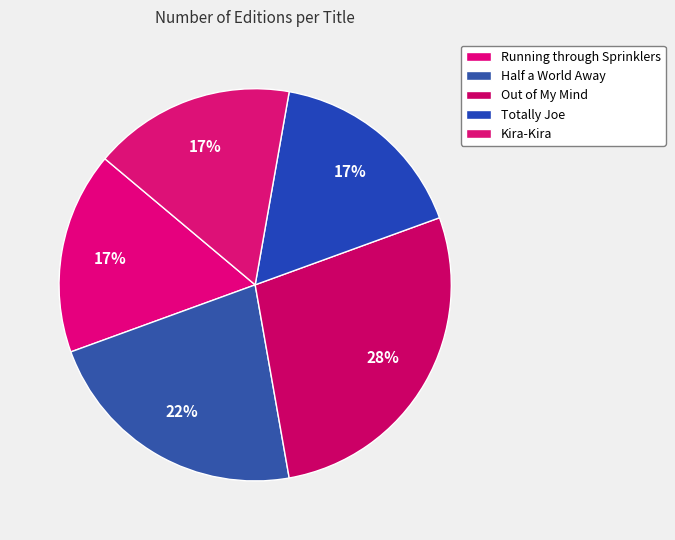

Does Out of My Mind account for over 50% of the chart?

No